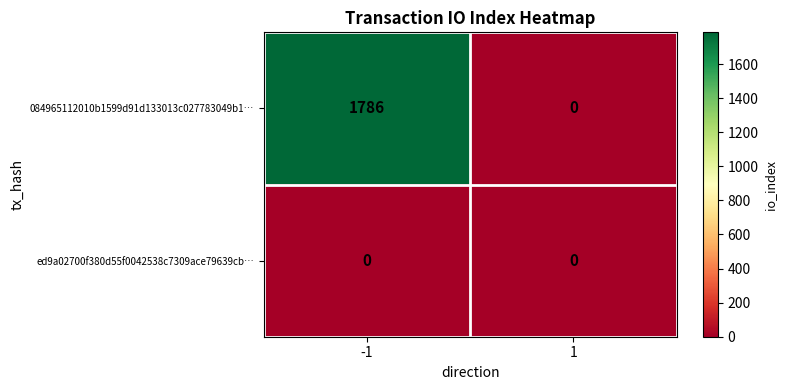

At which category is the sum across all series the highest?

-1